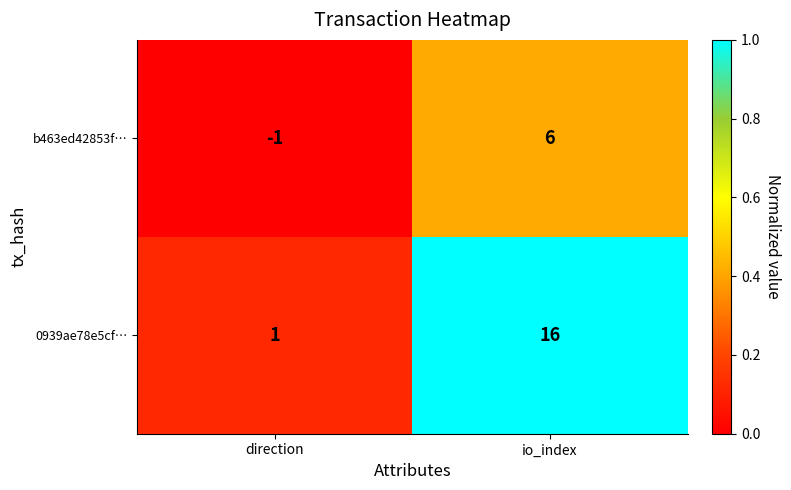

Rank the series by their maximum value, from lowest to highest.

b463ed42853f…, 0939ae78e5cf…